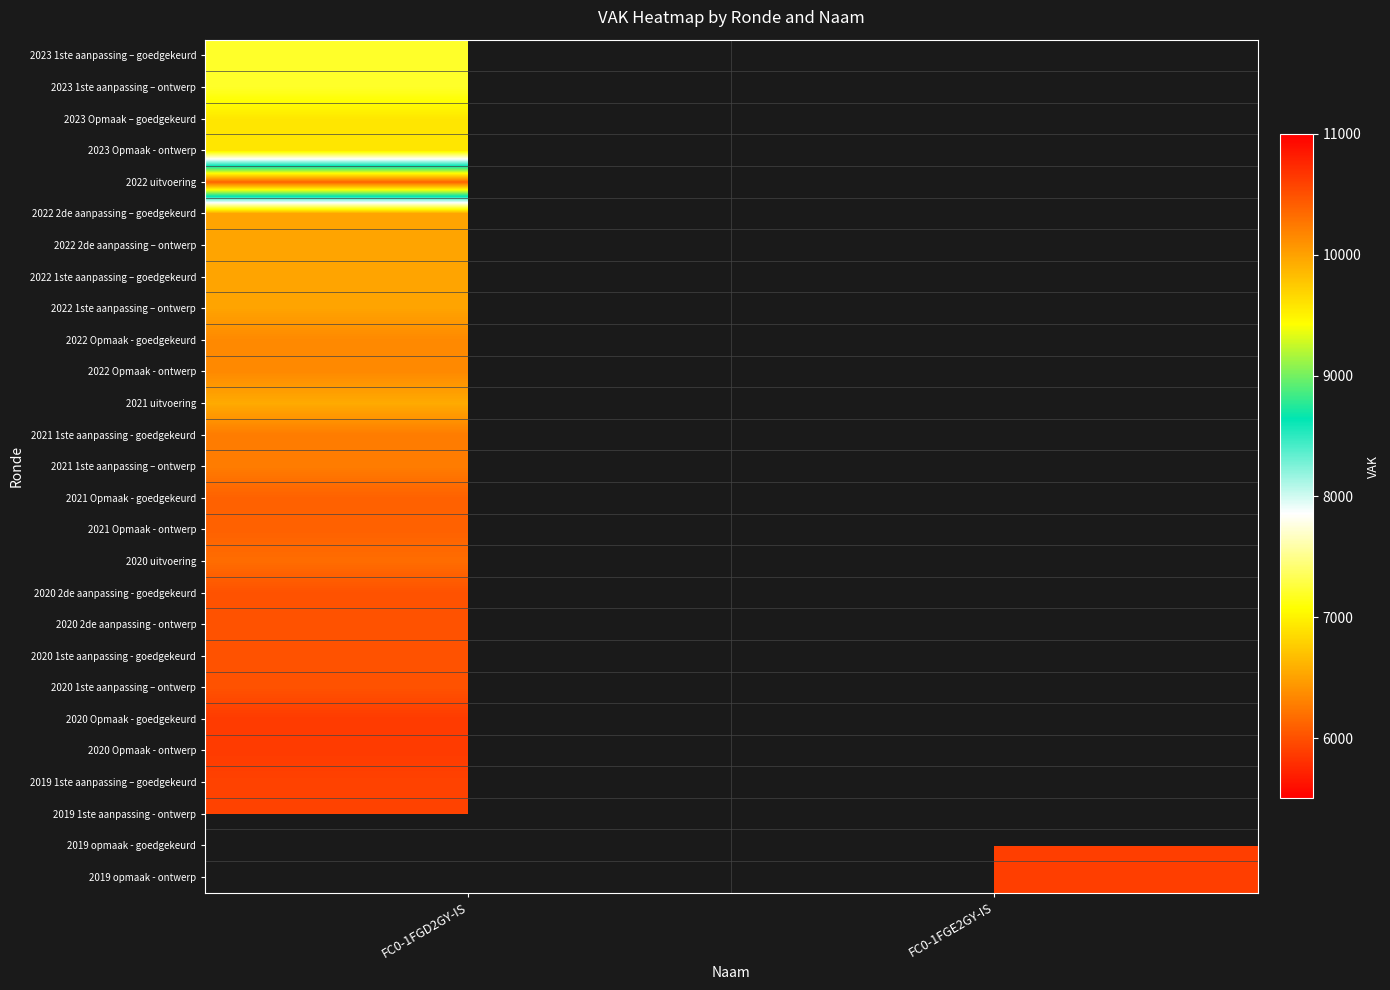

Which has a higher value, FC0-1FGD2GY-IS or FC0-1FGE2GY-IS?

FC0-1FGE2GY-IS